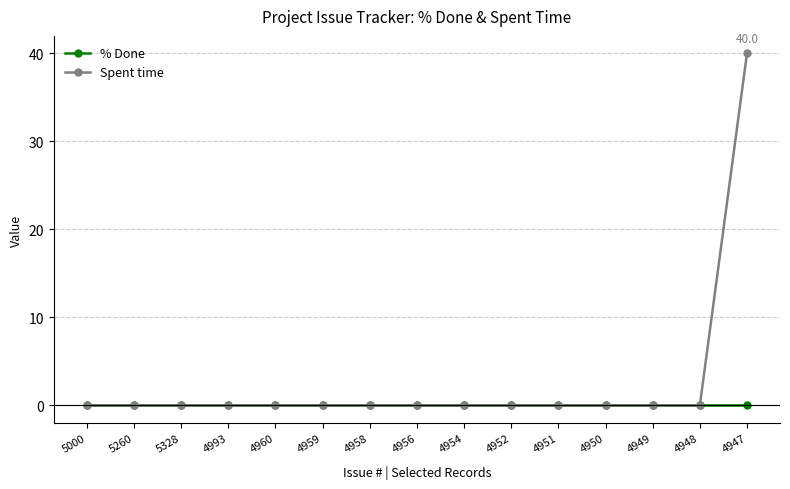

The value of Spent time at 5328 is -19. True or false?

False